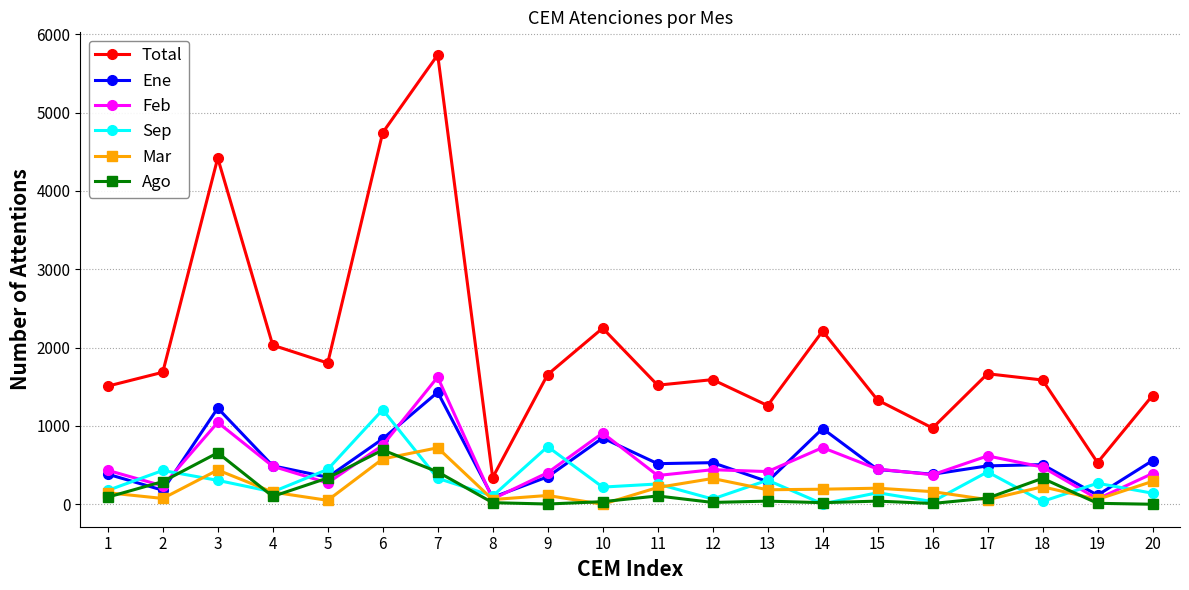

At which category is the sum across all series the highest?

7